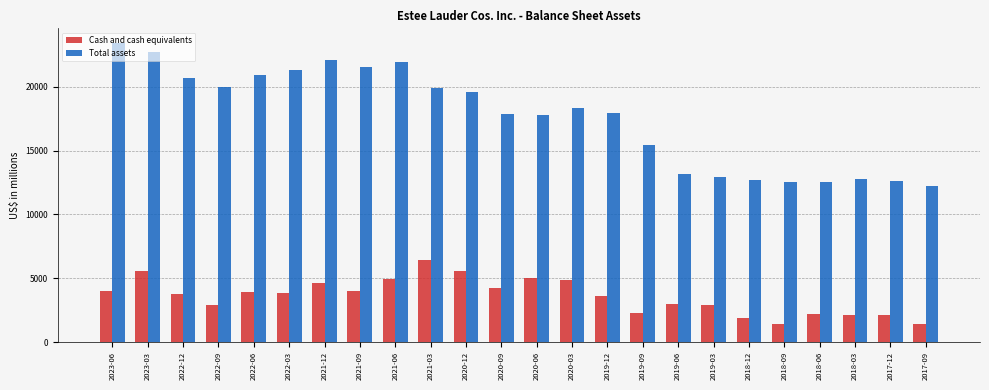

What is the total value across all series at 2021-03?

26299